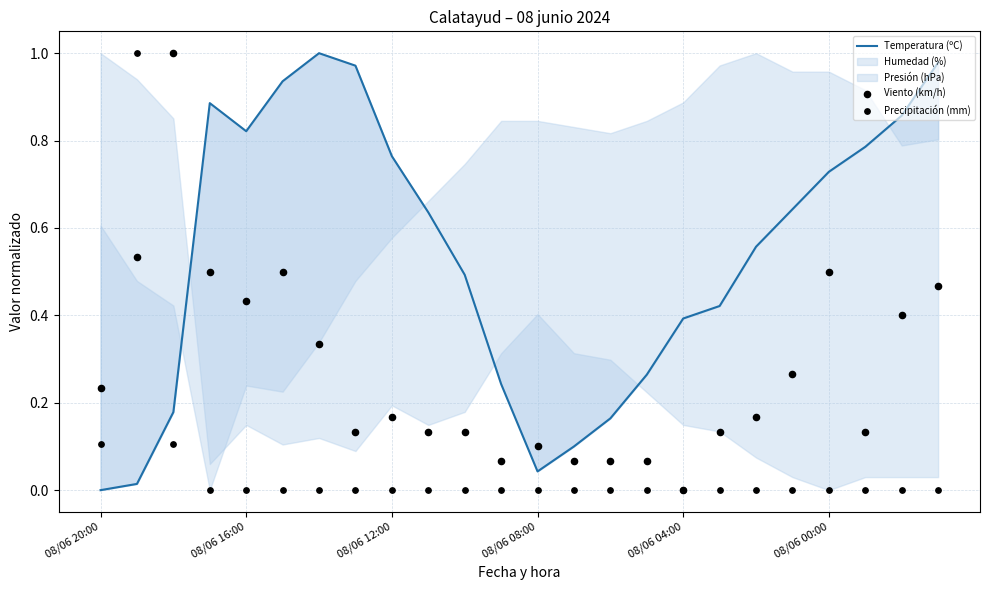

At which category is the sum across all series the highest?

08/06 16:00